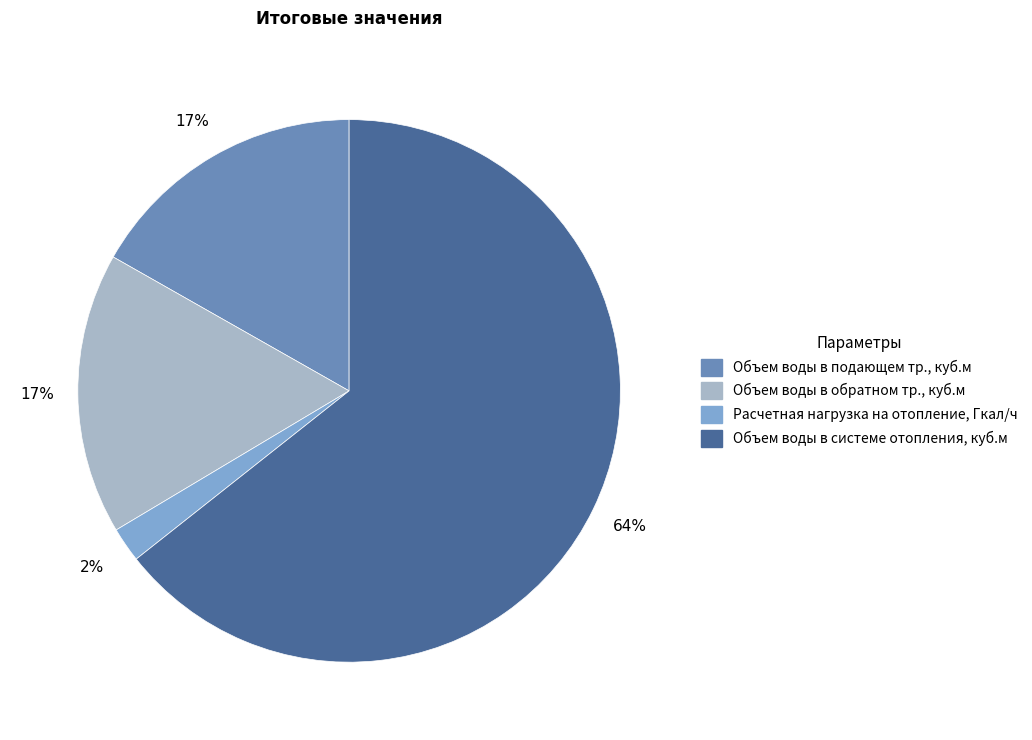

Which category has the smallest portion of the pie?

Расчетная нагрузка на отопление, Гкал/ч